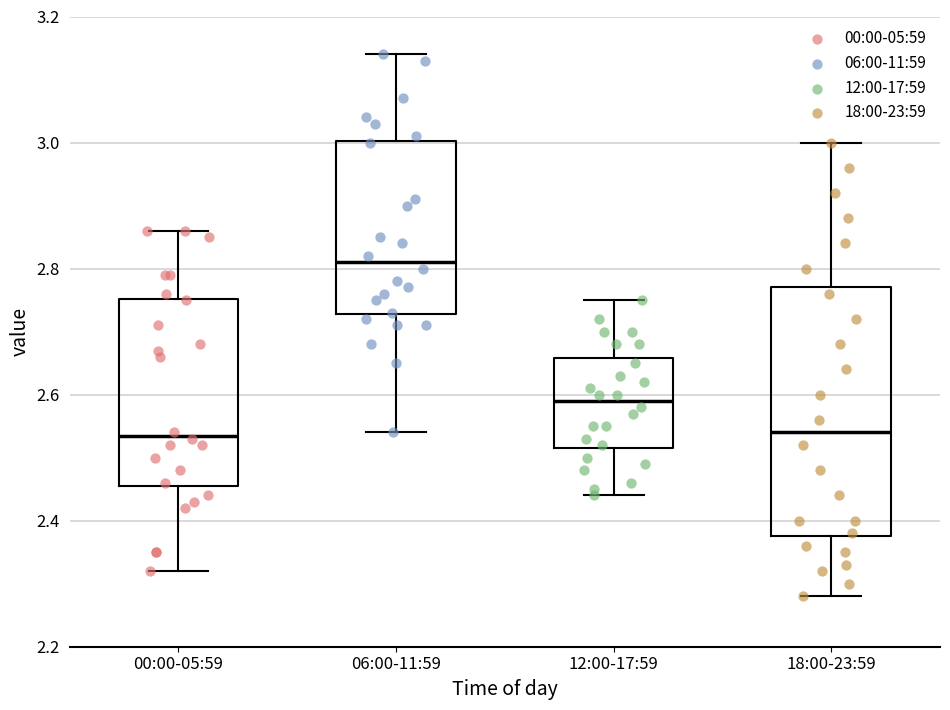

Reading left to right, transcribe this box plot: for each box, give where its median line is, the range the box spans, and where its two whiskers end, as read against the y-axis. The values are not printed on the chart, so give them approximately, as read against the axis.

00:00-05:59: median 2.54, box 2.46 to 2.76, whiskers 2.32 to 2.86
06:00-11:59: median 2.82, box 2.72 to 3.00, whiskers 2.54 to 3.14
12:00-17:59: median 2.60, box 2.52 to 2.66, whiskers 2.44 to 2.76
18:00-23:59: median 2.54, box 2.38 to 2.78, whiskers 2.28 to 3.00